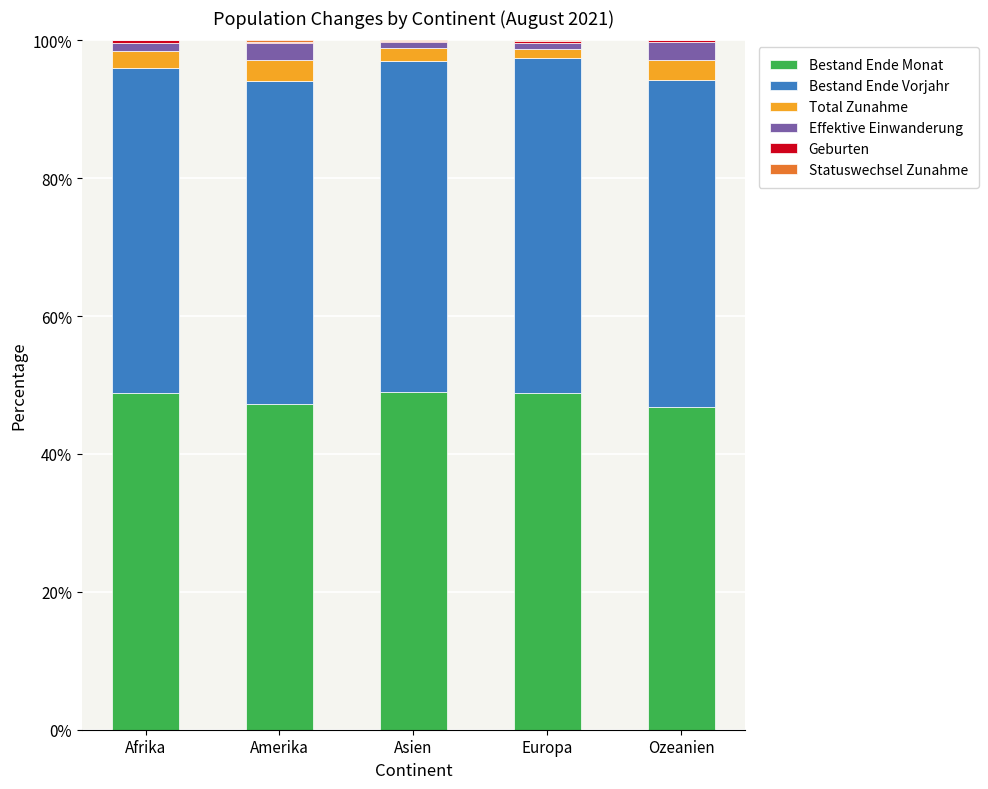

True or false: Bestand Ende Monat has a value of 22.5 at Amerika.

False